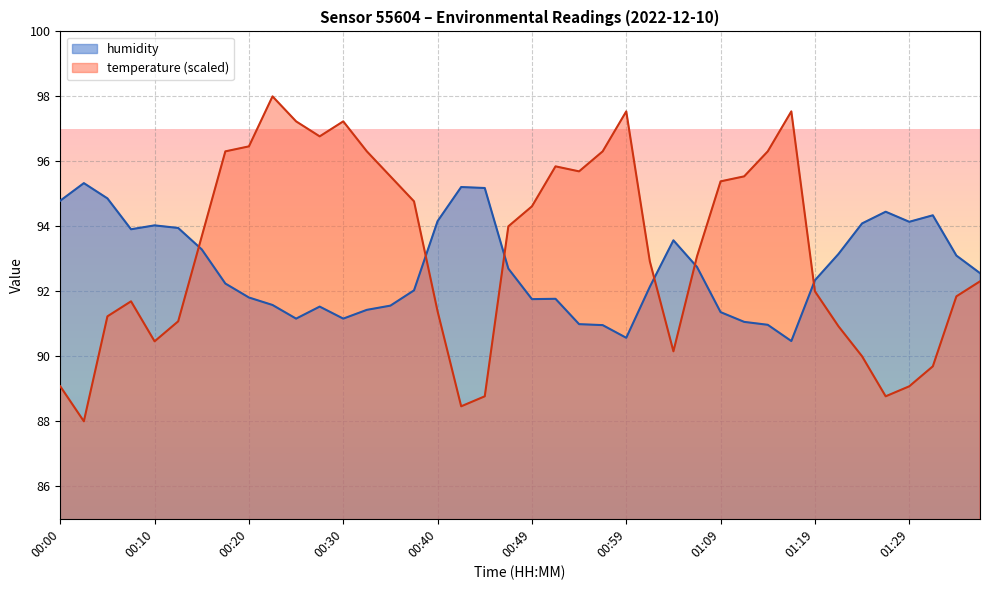

At 00:42, list the series in order from smallest to largest.

temperature, humidity